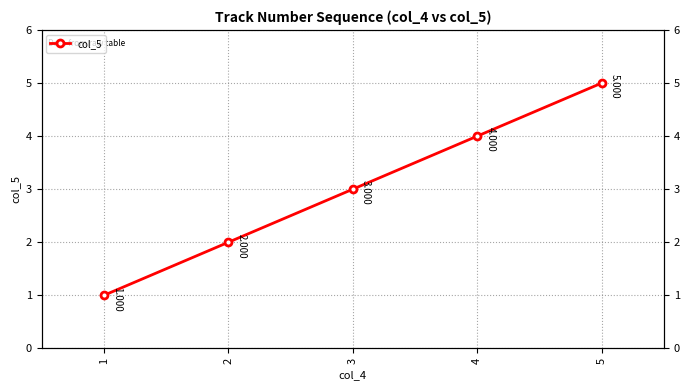

Count the number of values greater than 3.

2